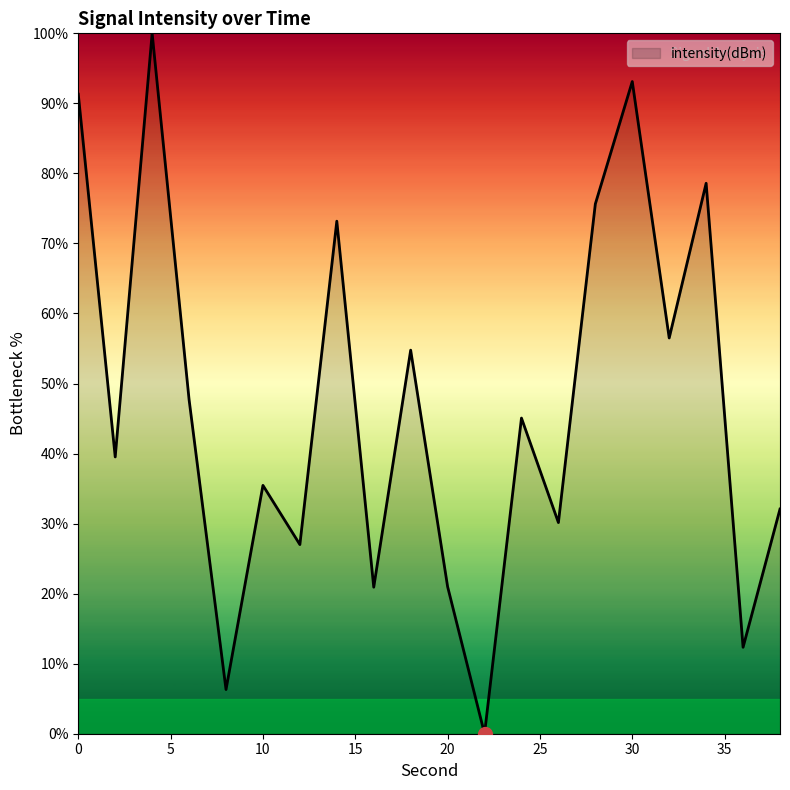

What is the difference between the maximum and minimum values?

100.0